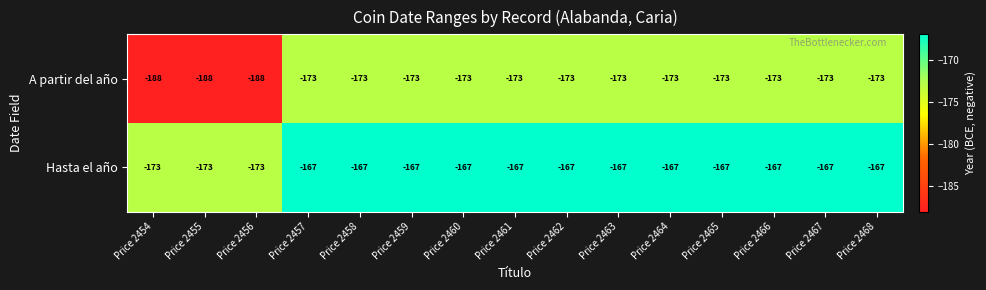

Is it true that A partir del año equals -97 at Price 2454?

False